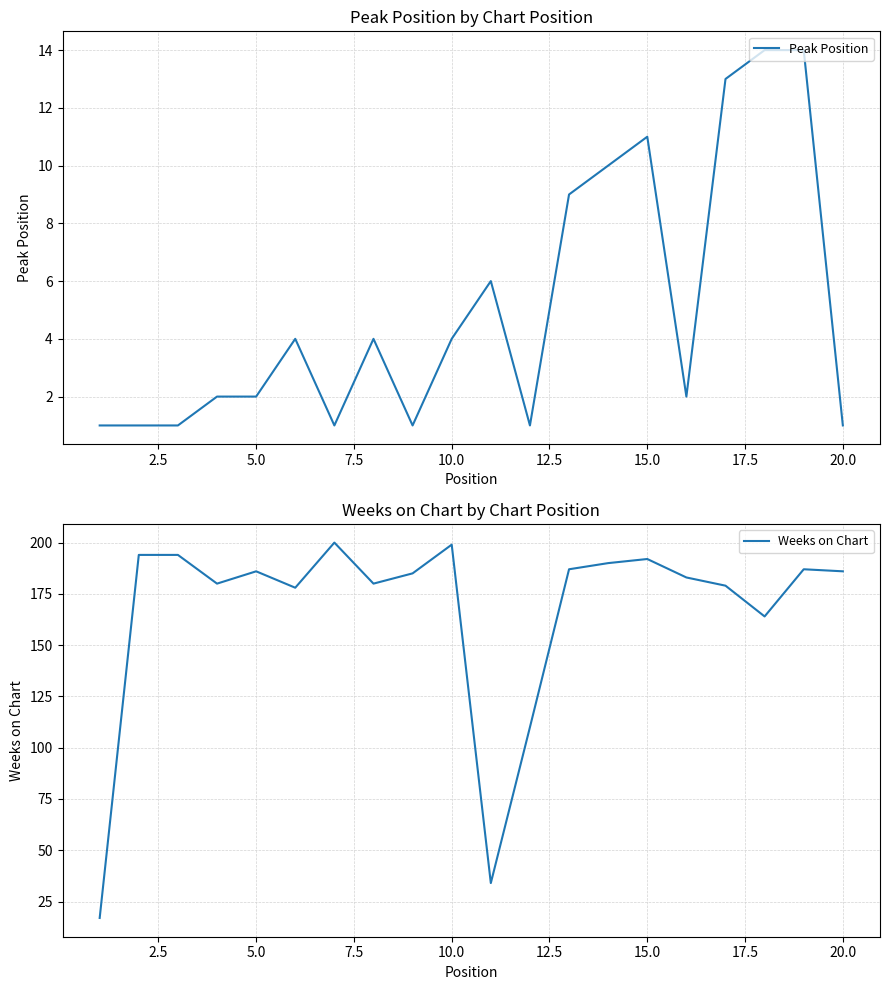

How many lines are shown in the chart?

2